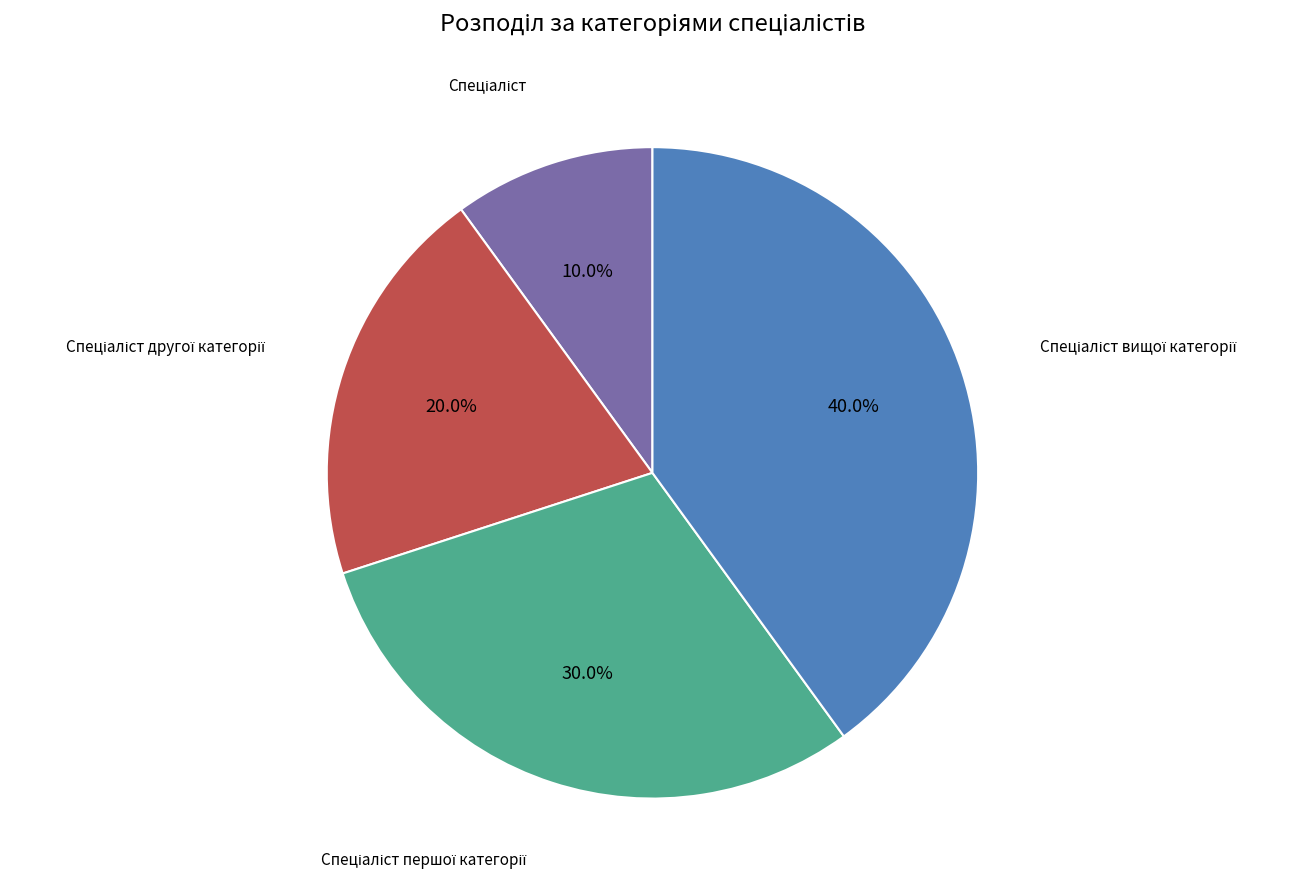

Does any single category account for the majority?

No